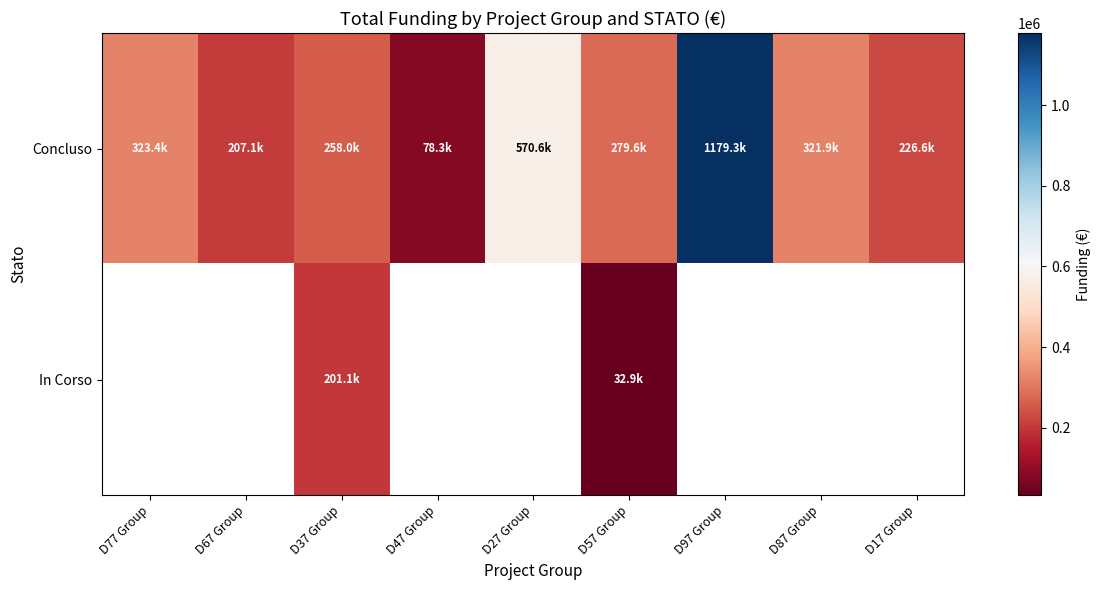

What is the minimum value for Concluso?

78328.6